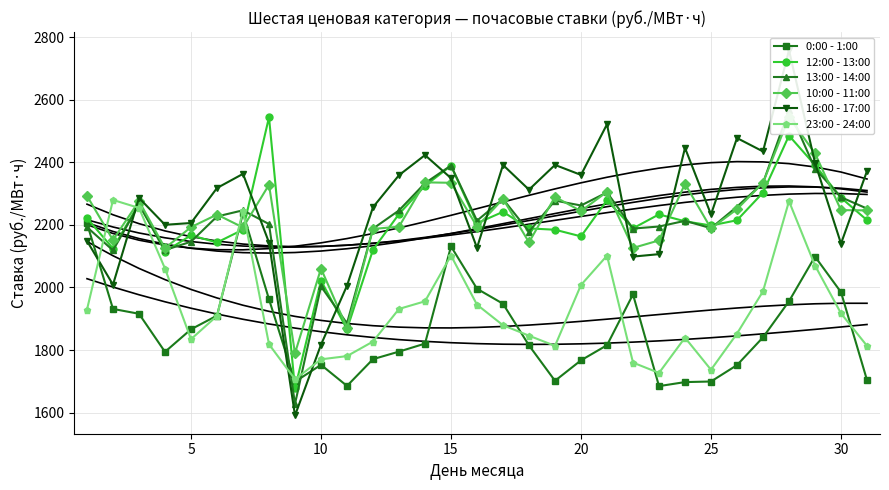

True or false: 0:00 - 1:00 and 12:00 - 13:00 cross at least once.

True